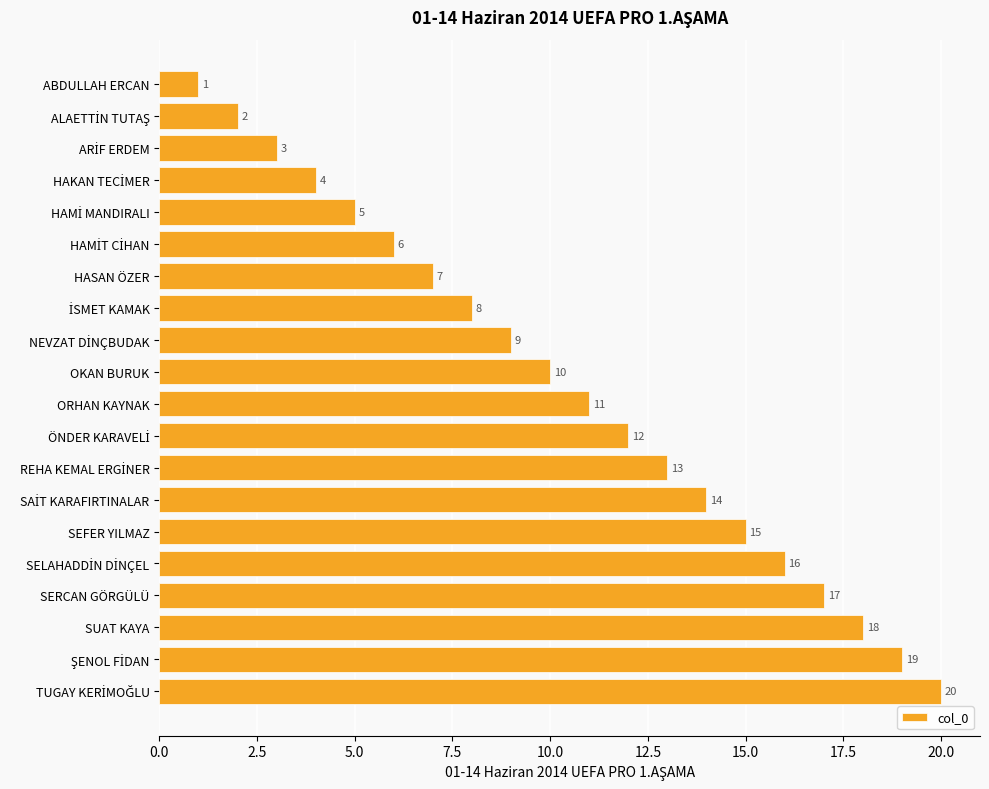

What is the sum of all values?

210